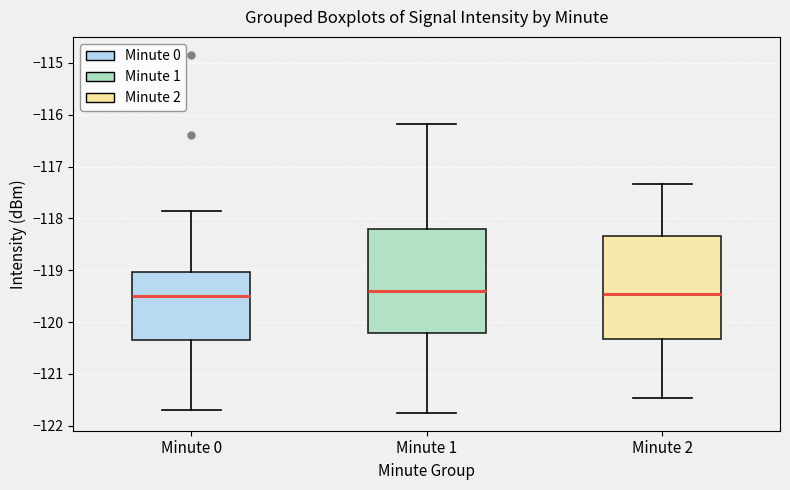

Reading left to right, read every box against the y-axis: the position of its median line, the range the box covers, and the ends of its whiskers. The values are not printed on the chart, so give them approximately, as read against the axis.

Minute 0: median -119.5, box -120.4 to -119.0, whiskers -121.7 to -117.8
Minute 1: median -119.4, box -120.2 to -118.2, whiskers -121.8 to -116.2
Minute 2: median -119.5, box -120.3 to -118.3, whiskers -121.5 to -117.3